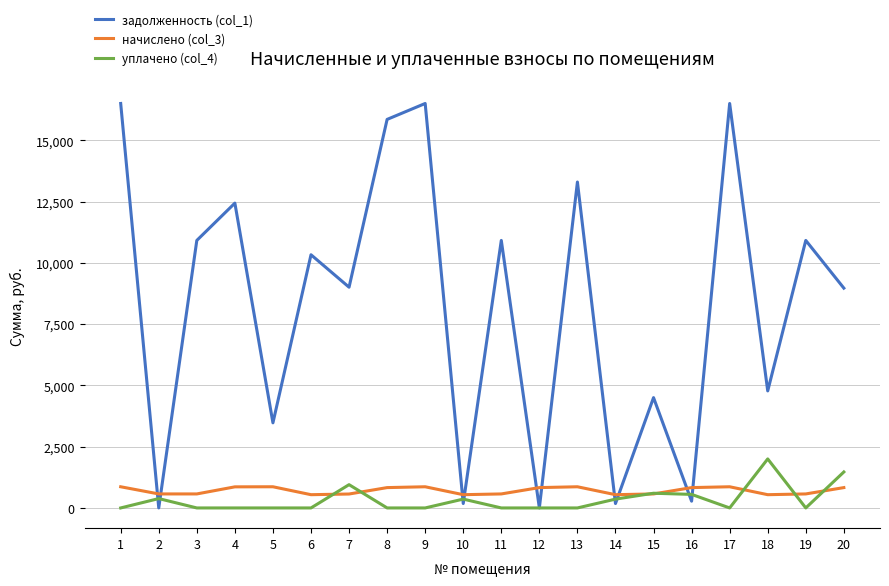

Which series has the widest spread of values?

задолженность (col_1)